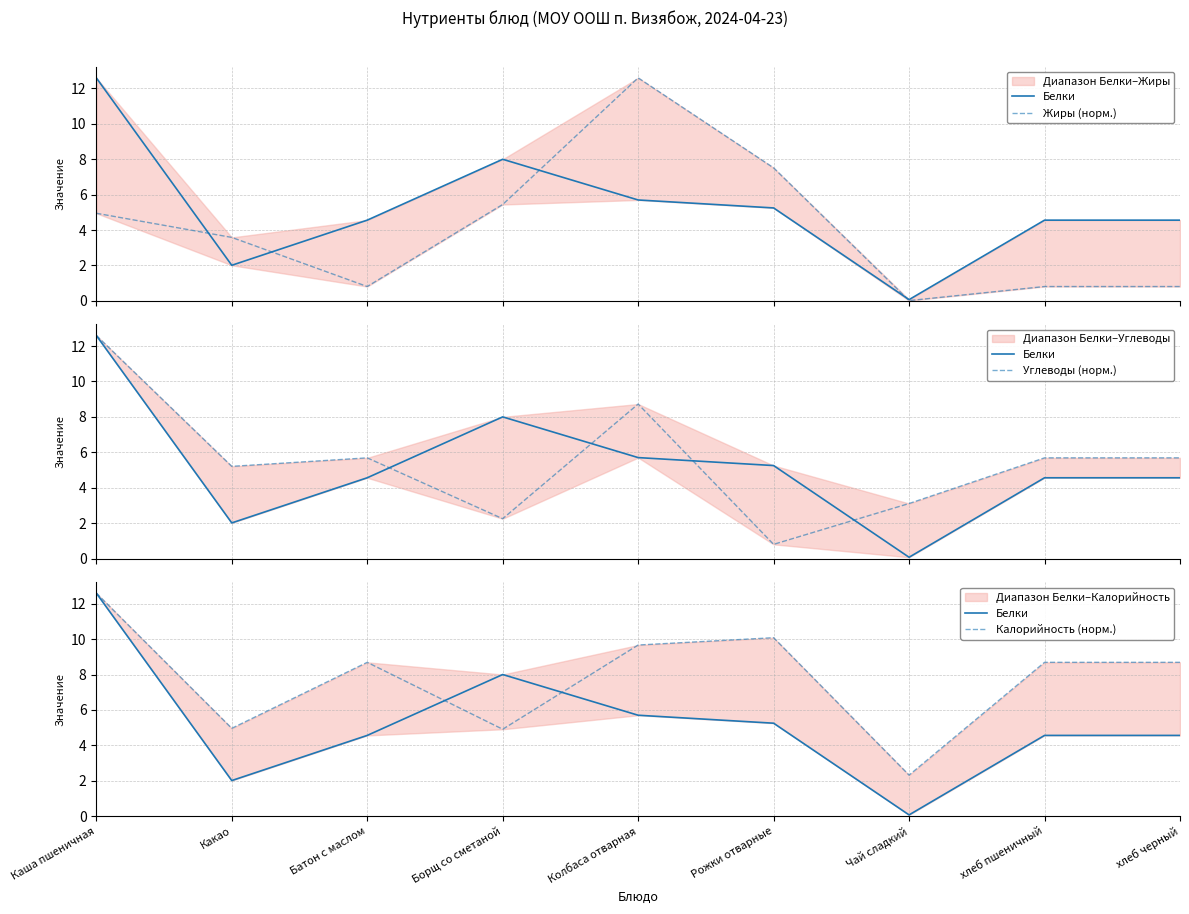

Is the value of Калорийность (норм.) at Колбаса отварная greater than the value of Белки at Какао?

Yes